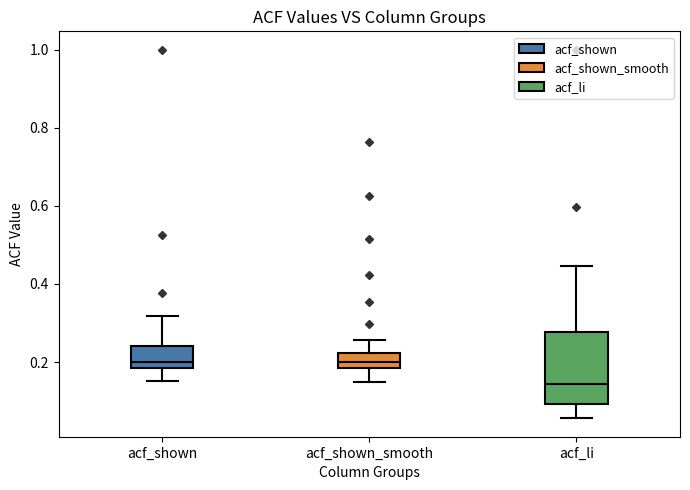

Where is the upper edge of the box for acf_shown_smooth on the y-axis? The values are not printed on the chart, so give them approximately, as read against the axis.

0.22